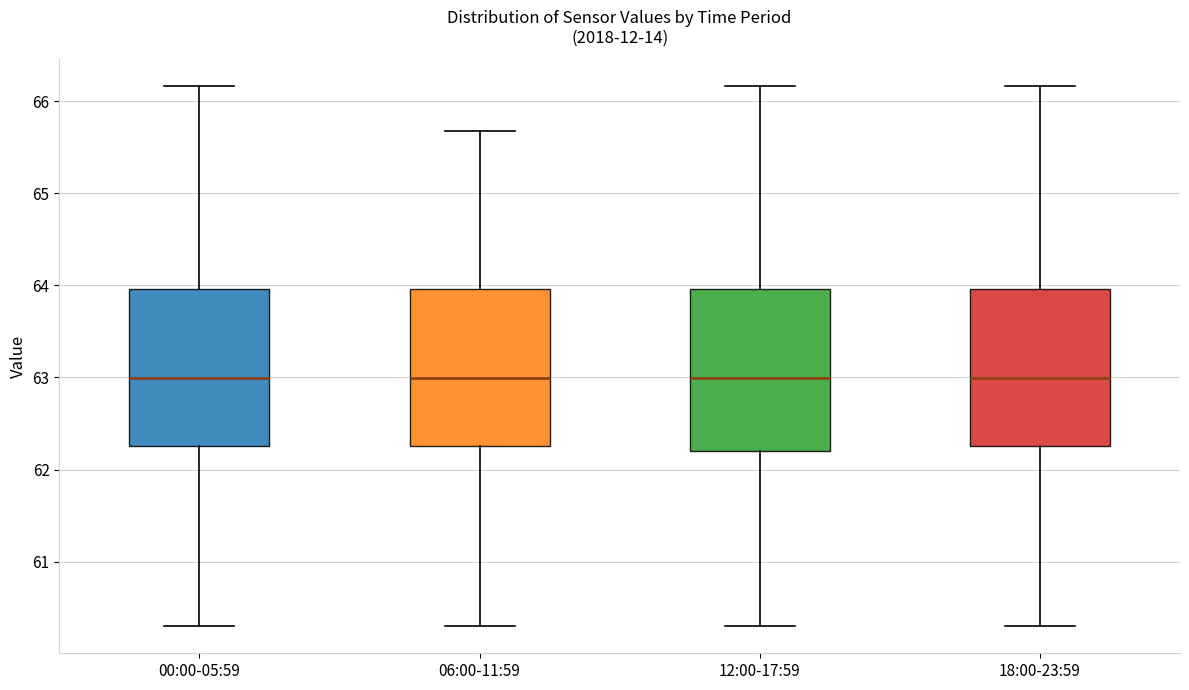

Reading left to right, read every box against the y-axis: the position of its median line, the range the box covers, and the ends of its whiskers. The values are not printed on the chart, so give them approximately, as read against the axis.

00:00-05:59: median 63.0, box 62.3 to 64.0, whiskers 60.3 to 66.2
06:00-11:59: median 63.0, box 62.3 to 64.0, whiskers 60.3 to 65.7
12:00-17:59: median 63.0, box 62.2 to 64.0, whiskers 60.3 to 66.2
18:00-23:59: median 63.0, box 62.3 to 64.0, whiskers 60.3 to 66.2